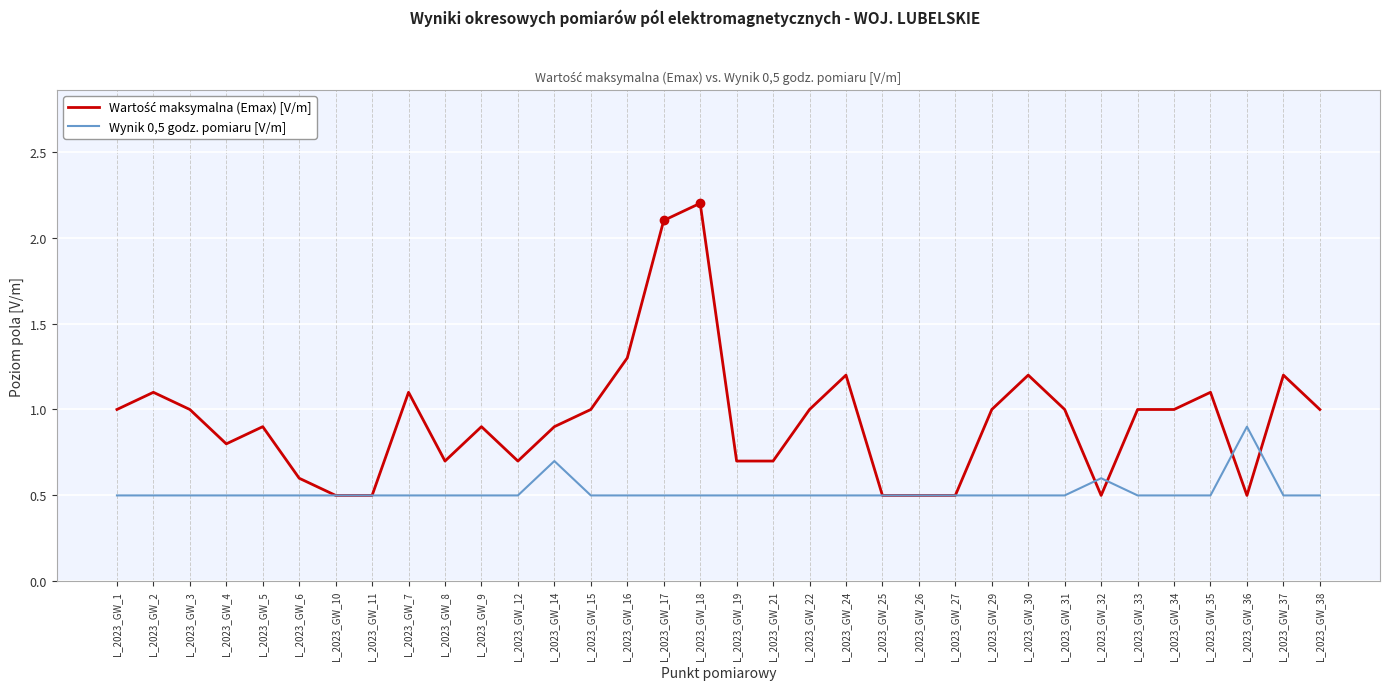

How many Wynik 0,5 godz. pomiaru [V/m] values are between 0 and 1?

34